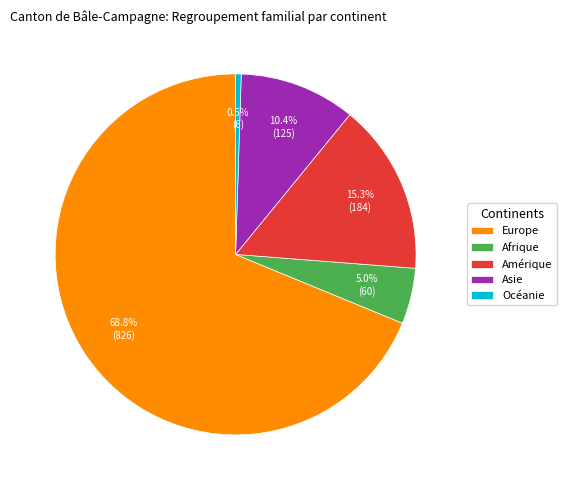

Rank the categories by value from highest to lowest.

Europe, Amérique, Asie, Afrique, Océanie